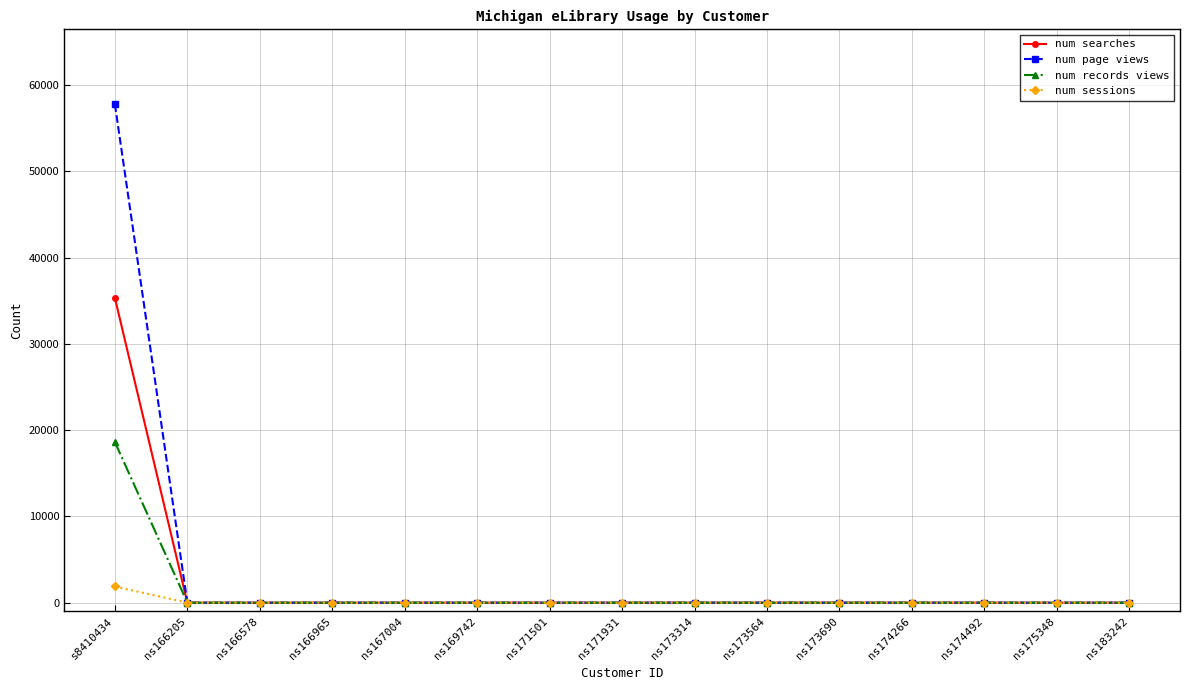

Which series has the largest total across all categories?

num page views